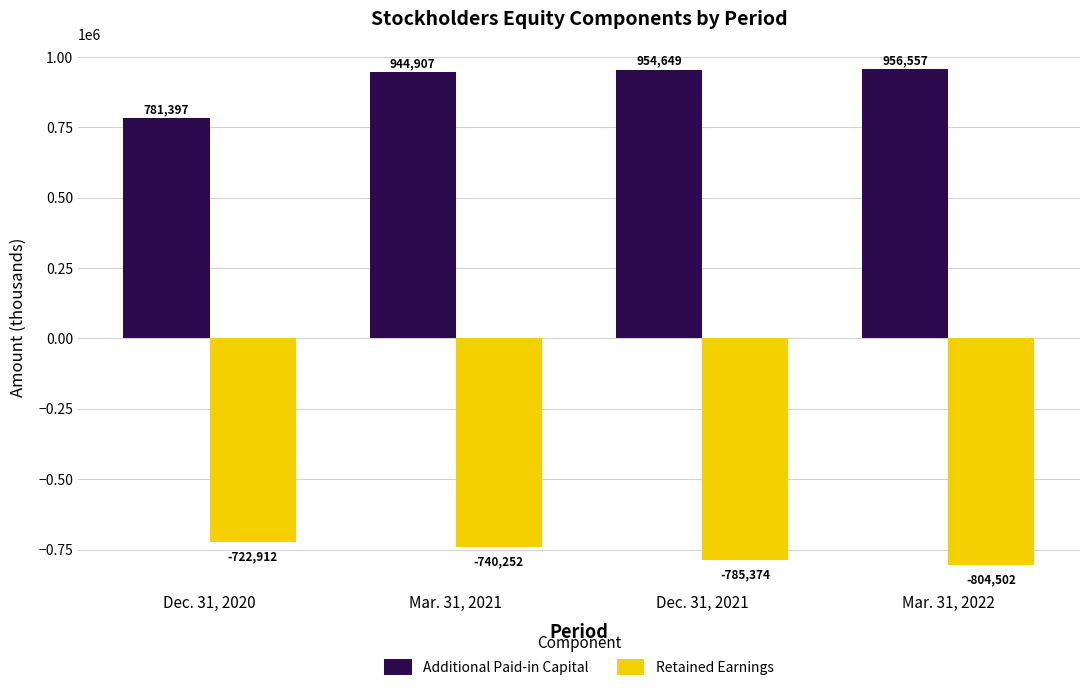

List the series in order of their overall mean, lowest first.

Retained Earnings, Additional Paid-in Capital